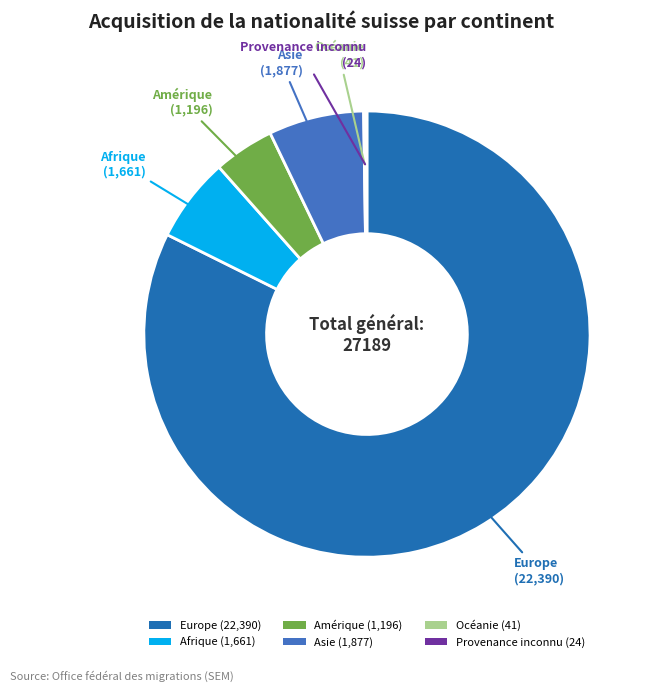

Is it true that Afrique (1,661) is 18% of the pie?

False